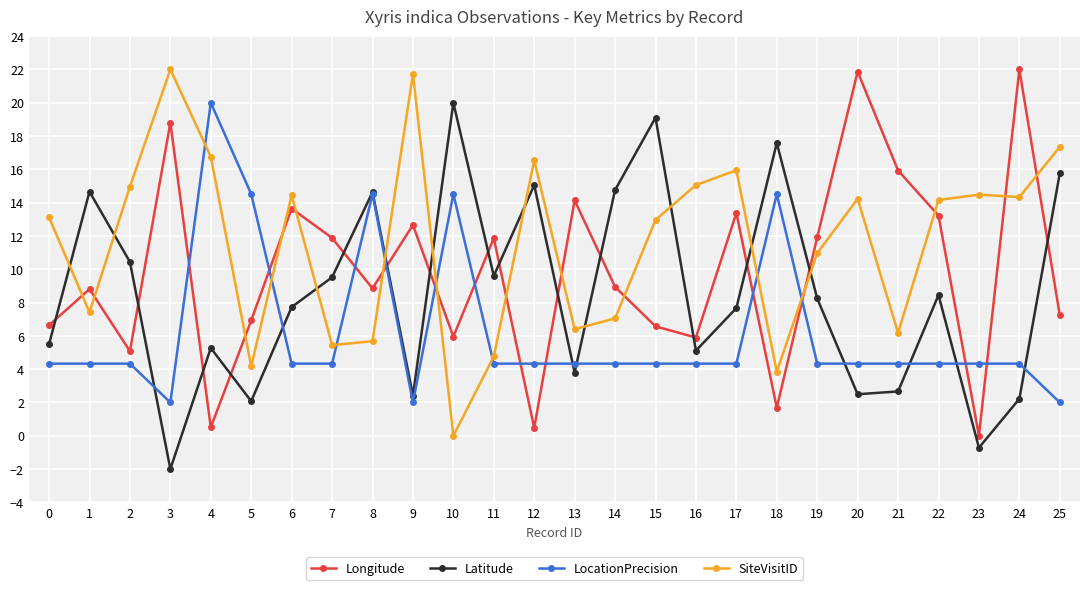

Which series ends up on top after the final intersection of Longitude and LocationPrecision?

Longitude